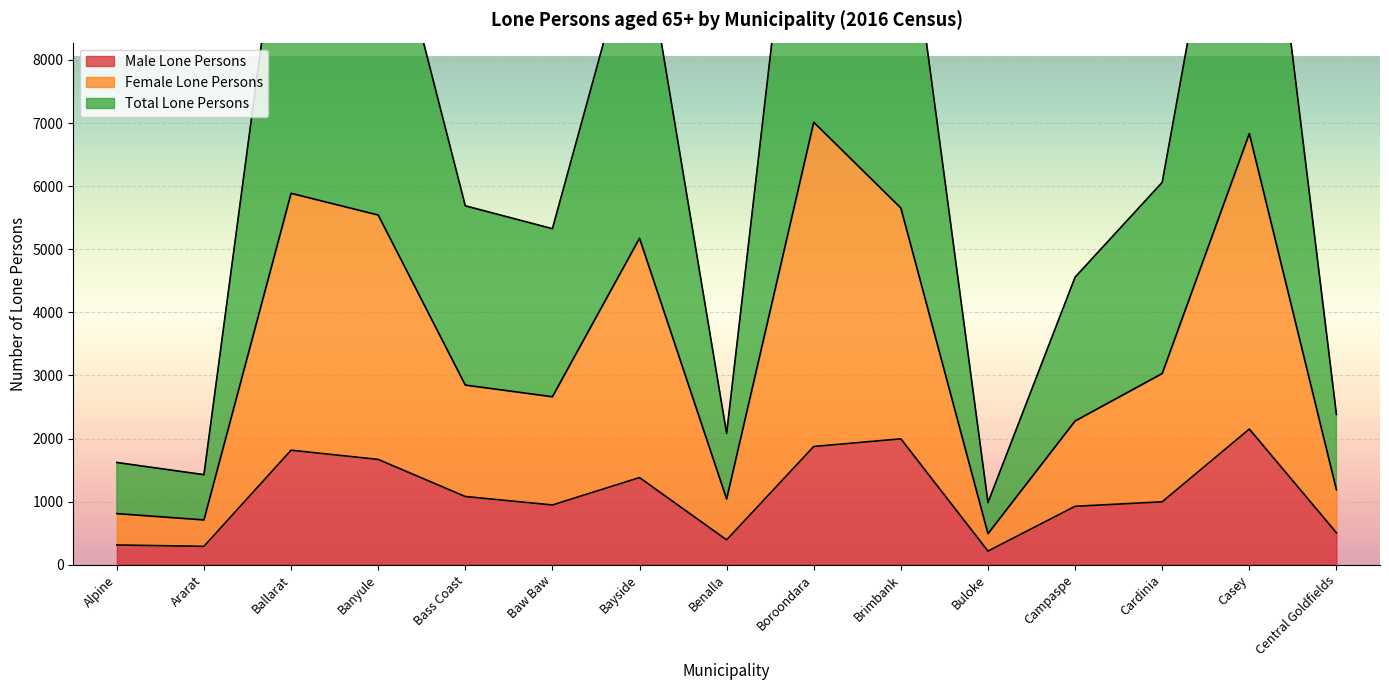

True or false: Female Lone Persons has more than 0 points higher than both neighbors.

True